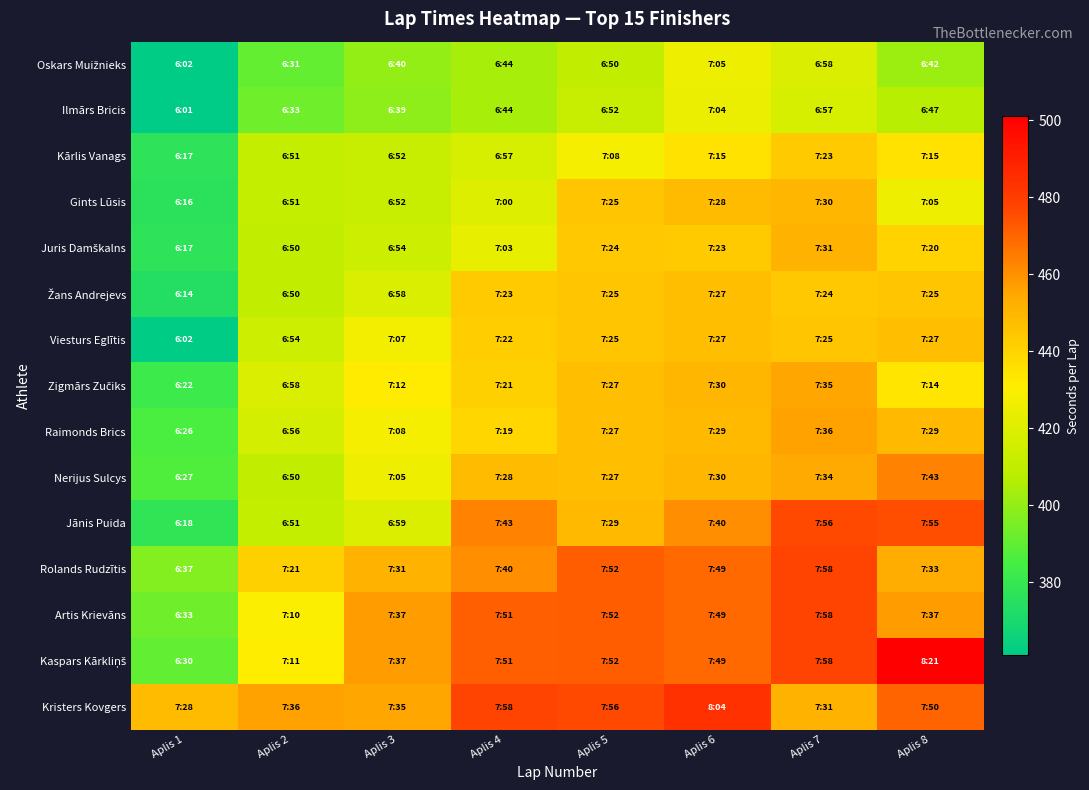

Between Aplis 5 and Aplis 7, which is larger?

Aplis 7